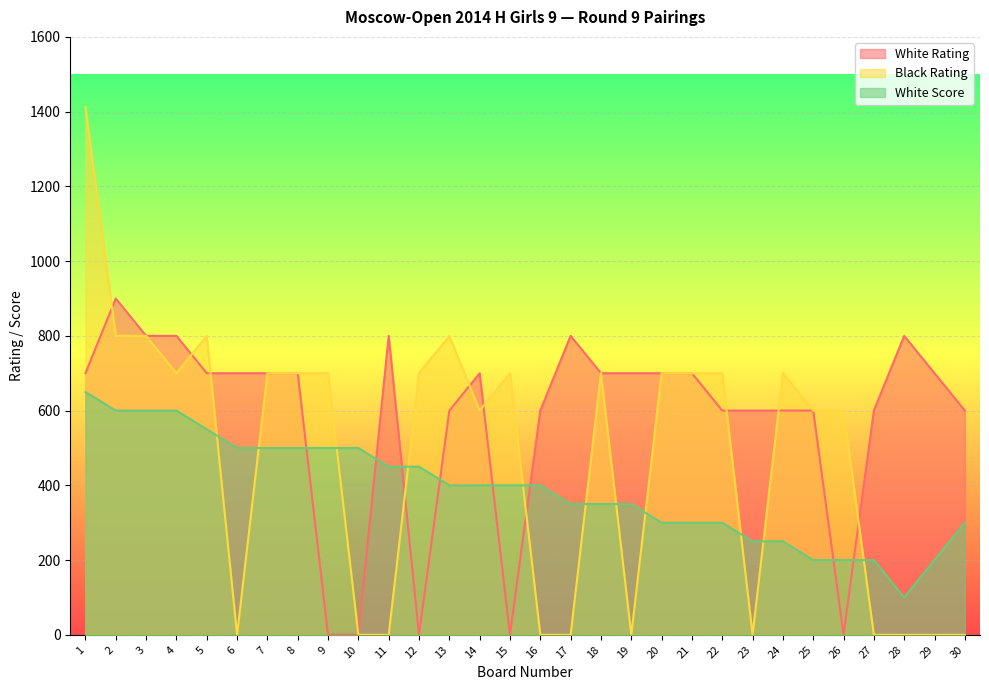

How many data points in White Rating are above 700?

6